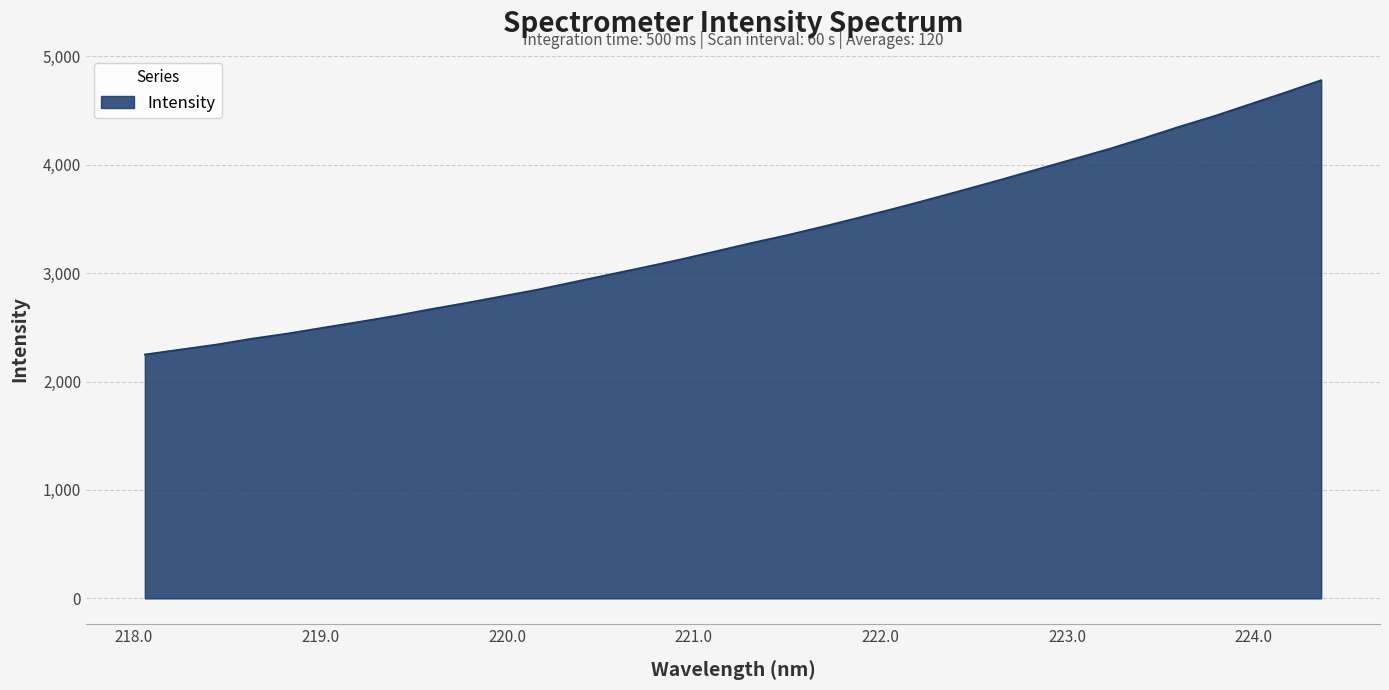

What is the difference between the maximum and minimum values?

2530.0